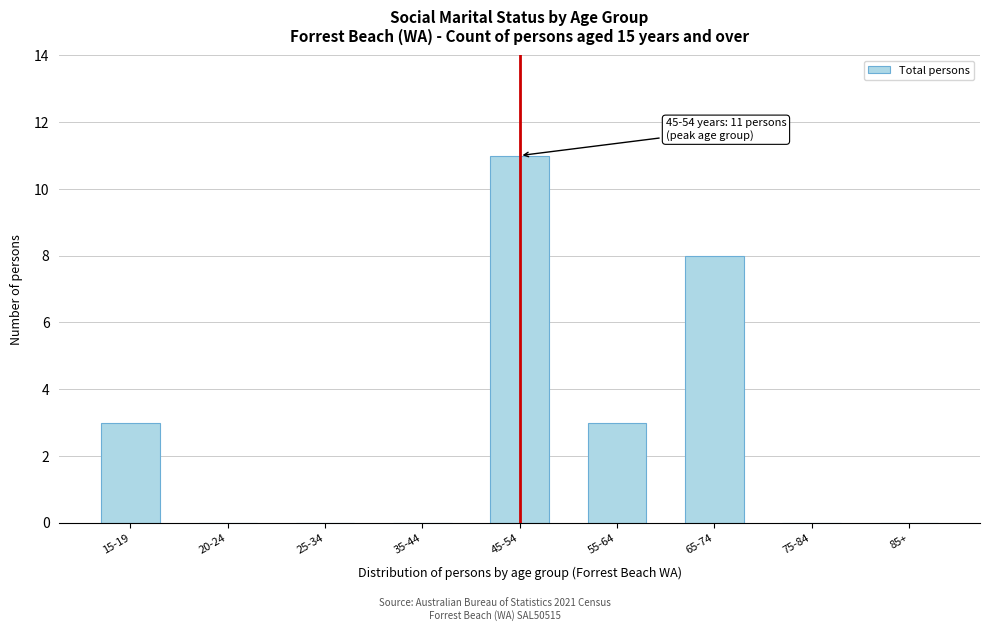

Reading left to right, list all the values displayed in this chart.

15-19=3	20-24=0	25-34=0	35-44=0	45-54=11	55-64=3	65-74=8	75-84=0	85+=0